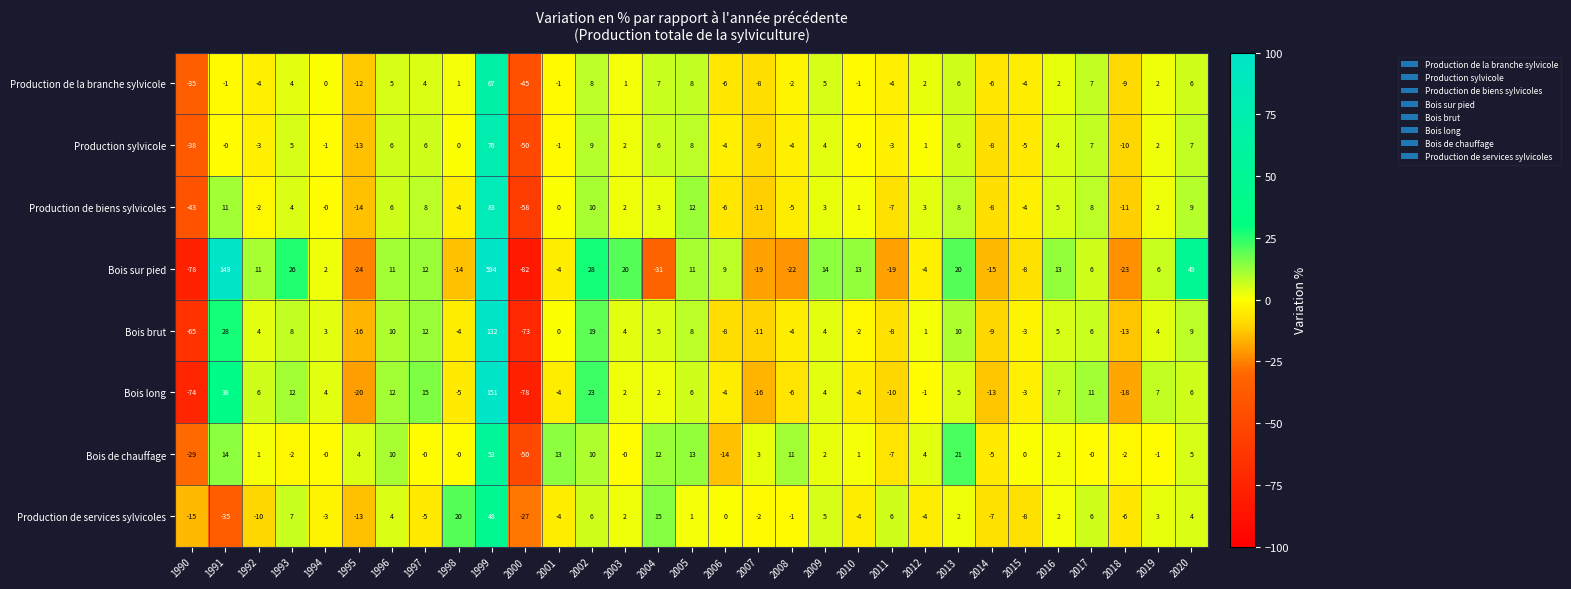

What is the difference between the maximum and minimum values in the Production de la branche sylvicole series?

112